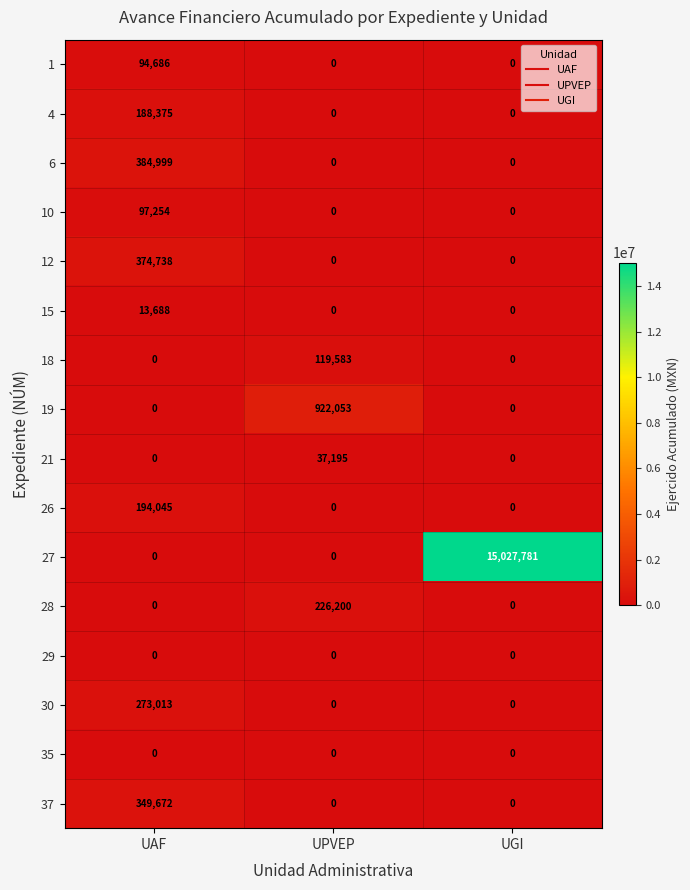

What is the greatest value displayed?

15027781